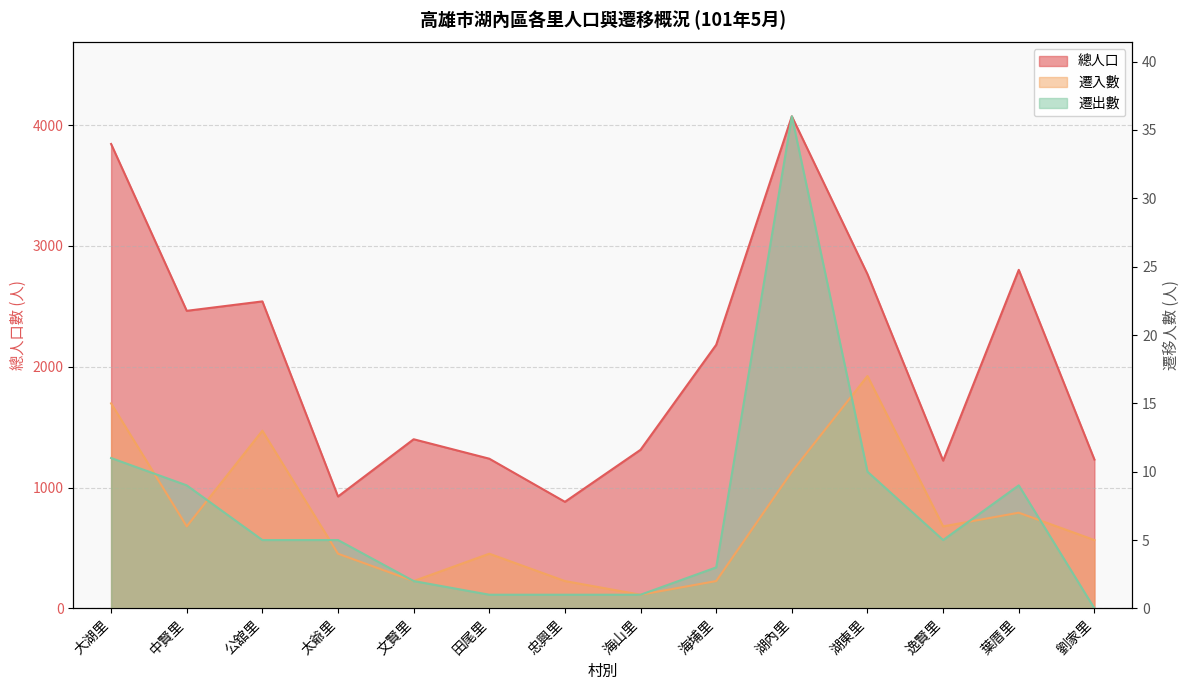

At which label does 遷出數 first exceed 5?

大湖里